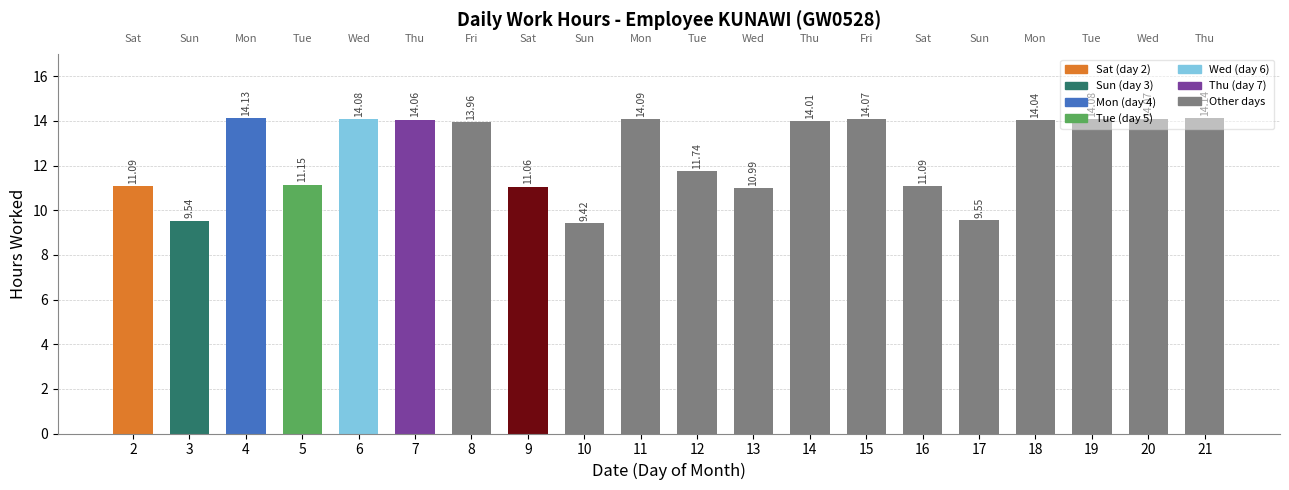

Are the bars horizontal?

No